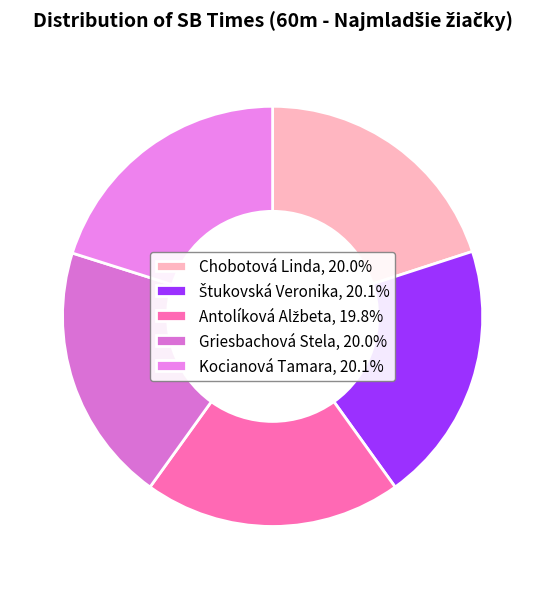

Count the number of slices in the pie.

5